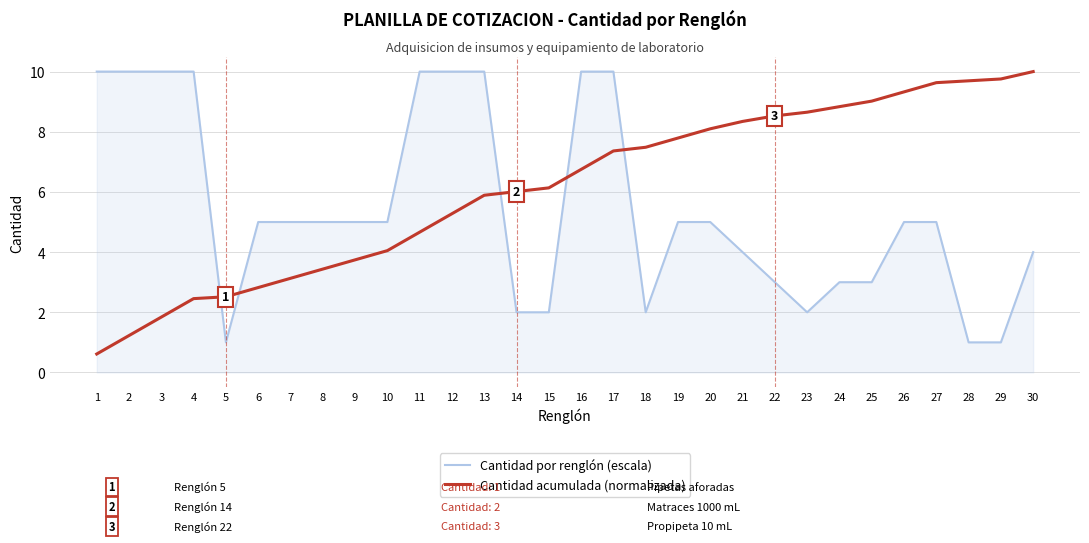

What is the difference between the Cantidad acumulada (normalizada) values at 8 and 7?

0.3